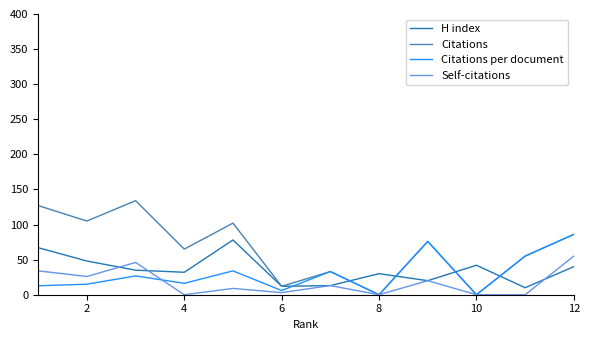

Which series has the widest spread of values?

Citations